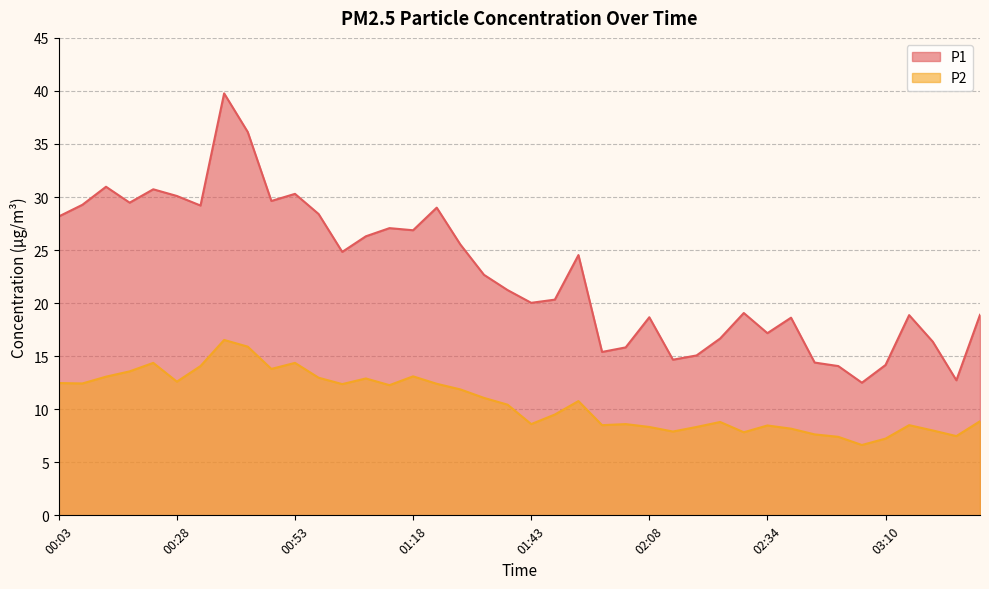

At which category does P1 reach its first local valley?

00:18